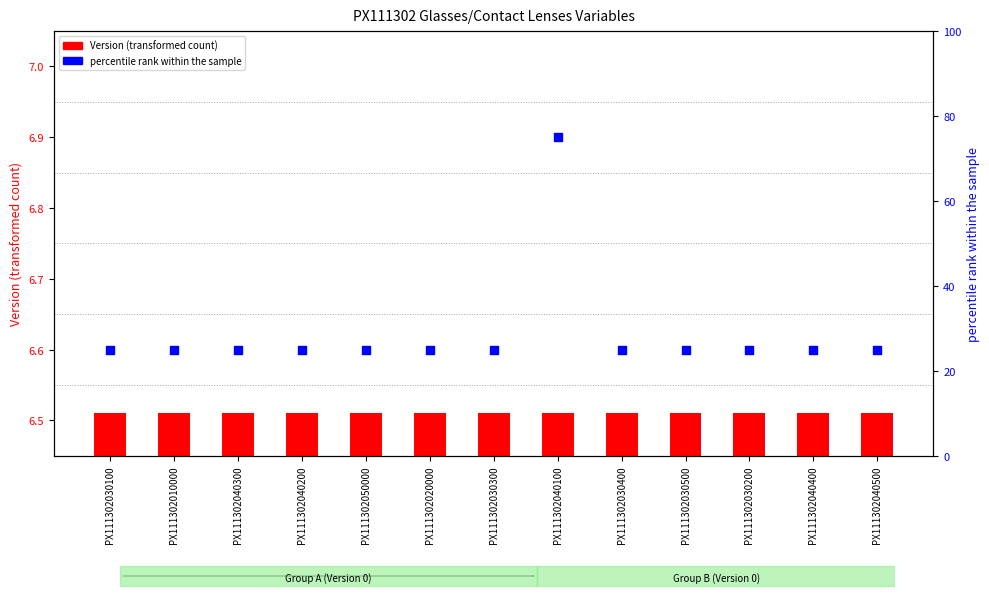

What is the ratio of the value at PX111302030500 to the value at PX111302040400?

1.0